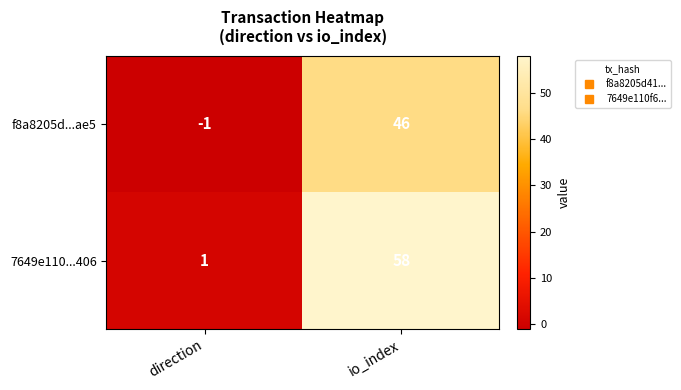

Rank the series by their average value, from highest to lowest.

7649e110...406, f8a8205d...ae5